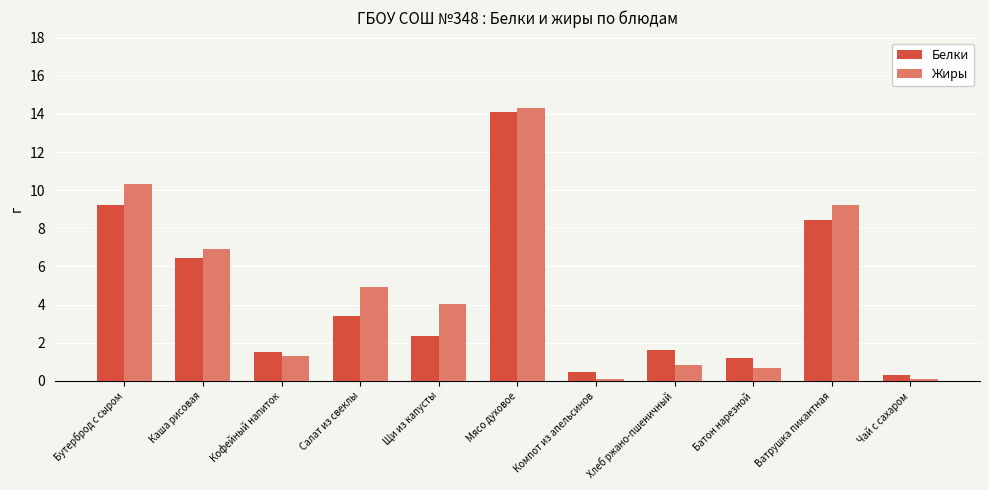

Rank the series by their maximum value, from lowest to highest.

Белки, Жиры